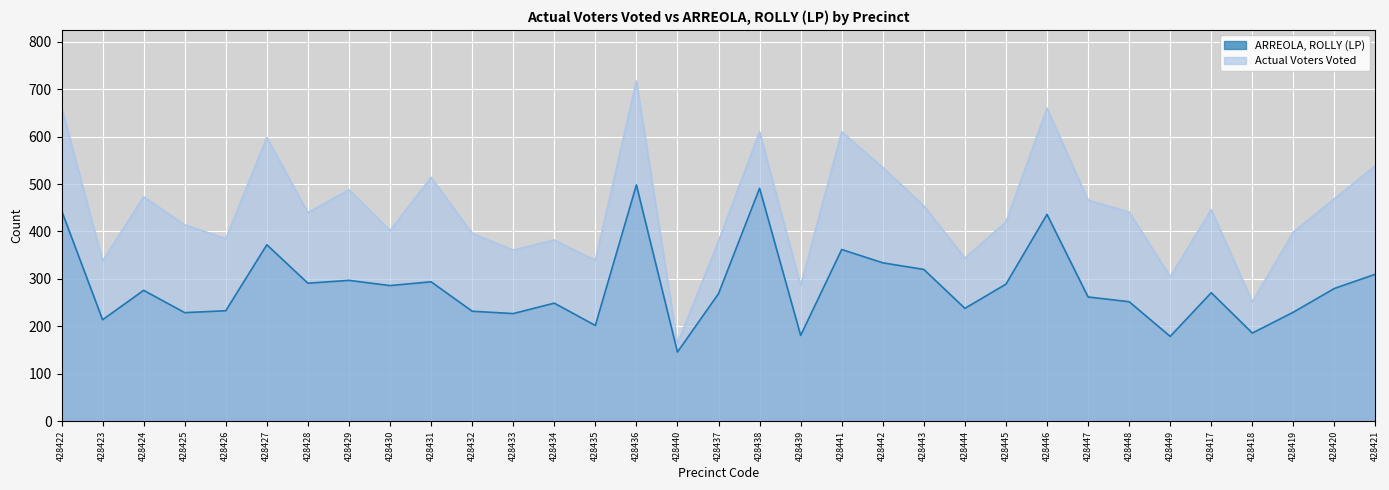

Which series has the largest range (max minus min)?

Actual Voters Voted